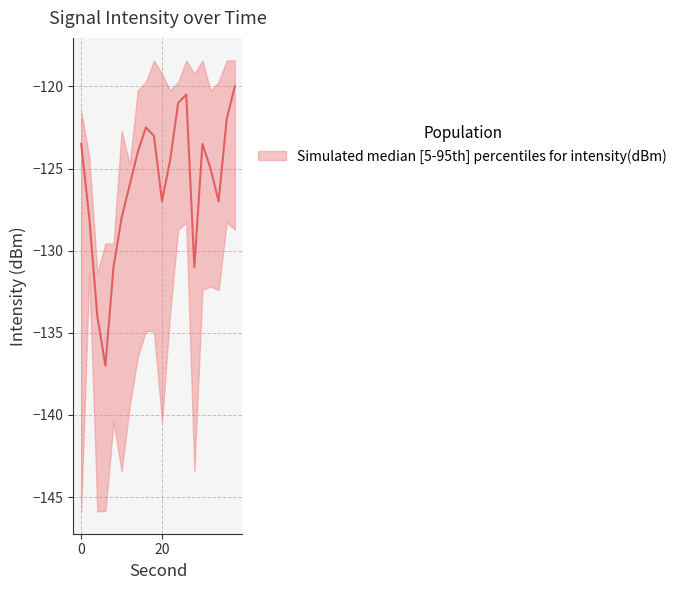

True or false: intensity_median has more than 0 points higher than both neighbors.

True